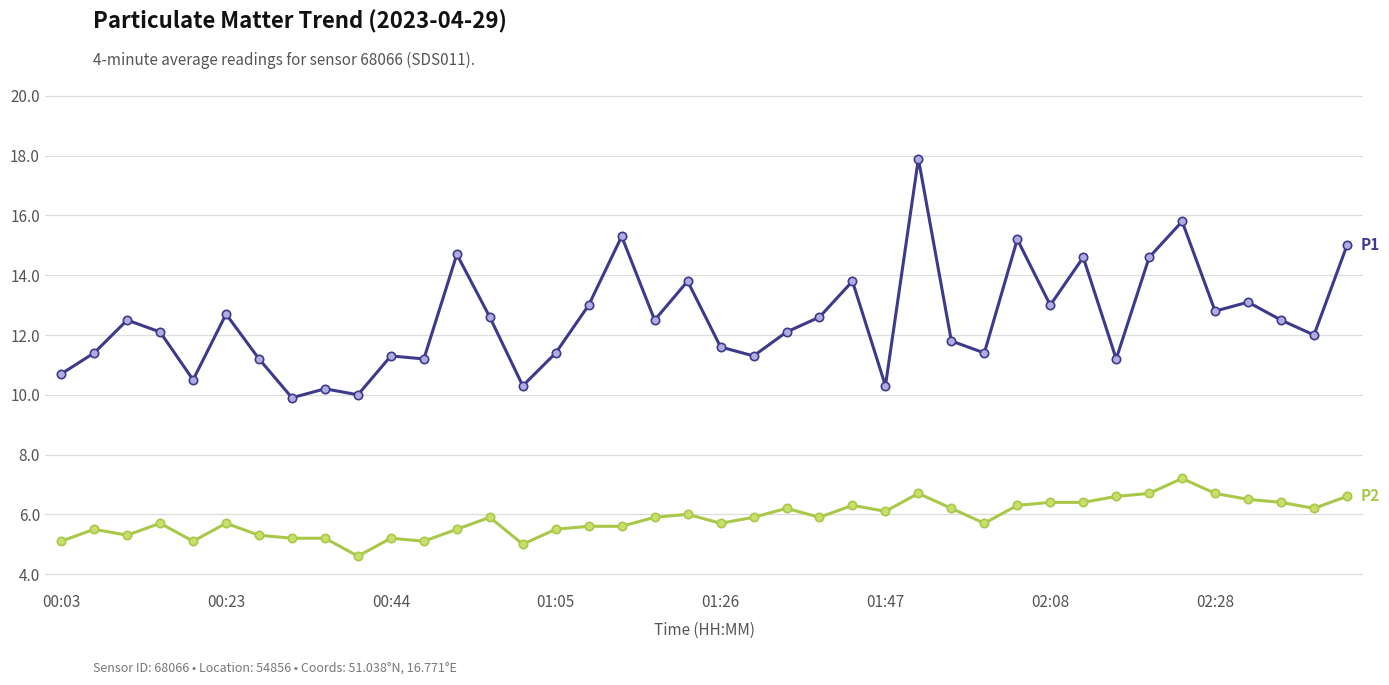

What is the smallest value displayed?

4.6